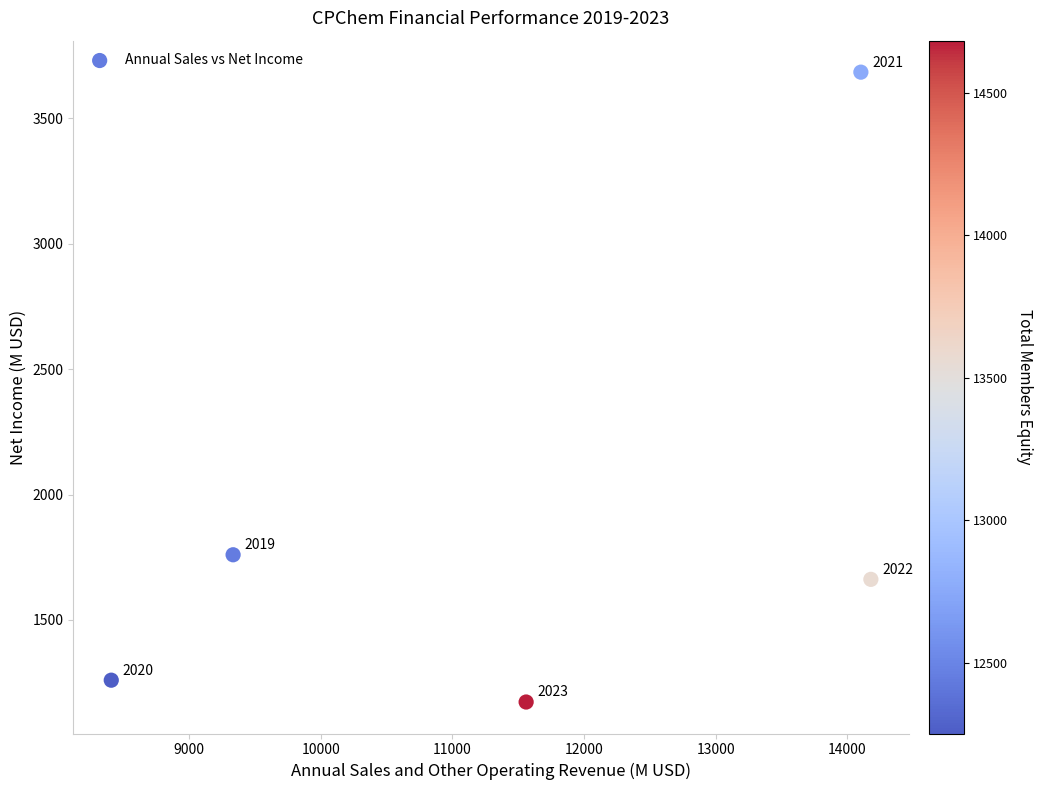

What Y value in the scatter plot is closest to 2428?

1760